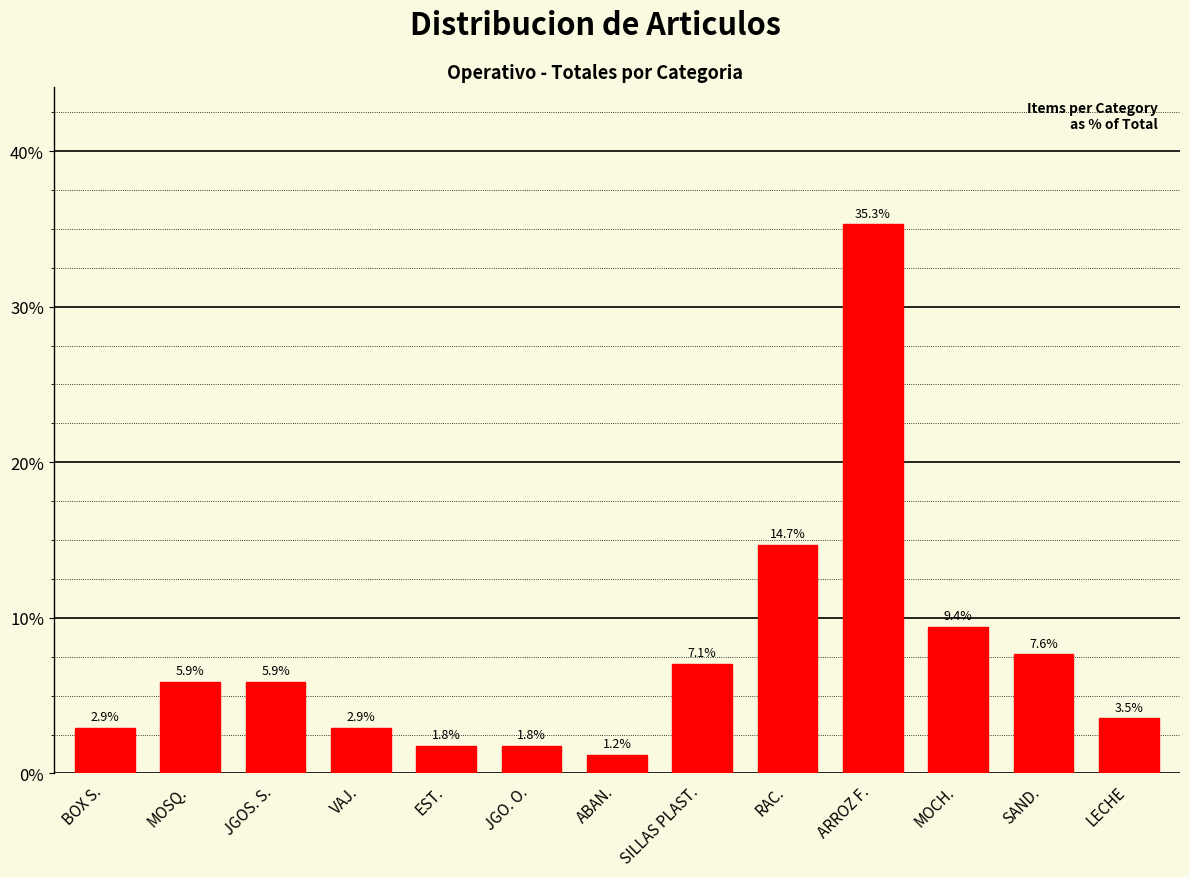

Reading left to right, transcribe all the data shown in this chart.

2.9	5.9	5.9	2.9	1.8	1.8	1.2	7.1	14.7	35.3	9.4	7.6	3.5